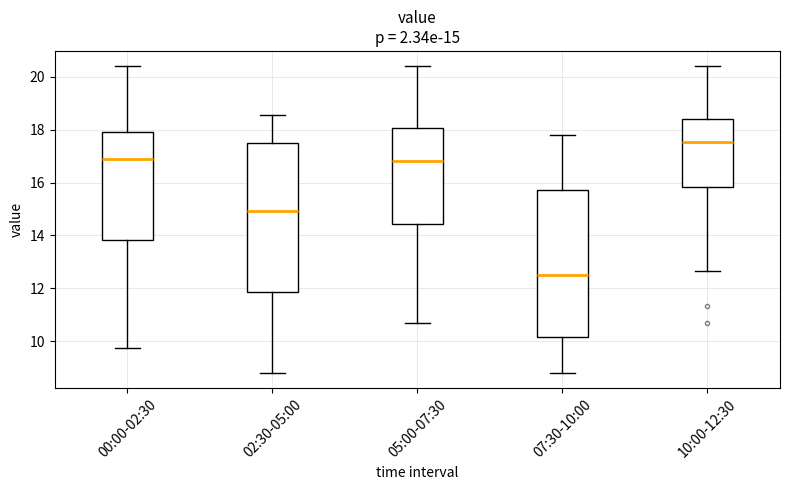

Which box has the highest median line?

10:00-12:30